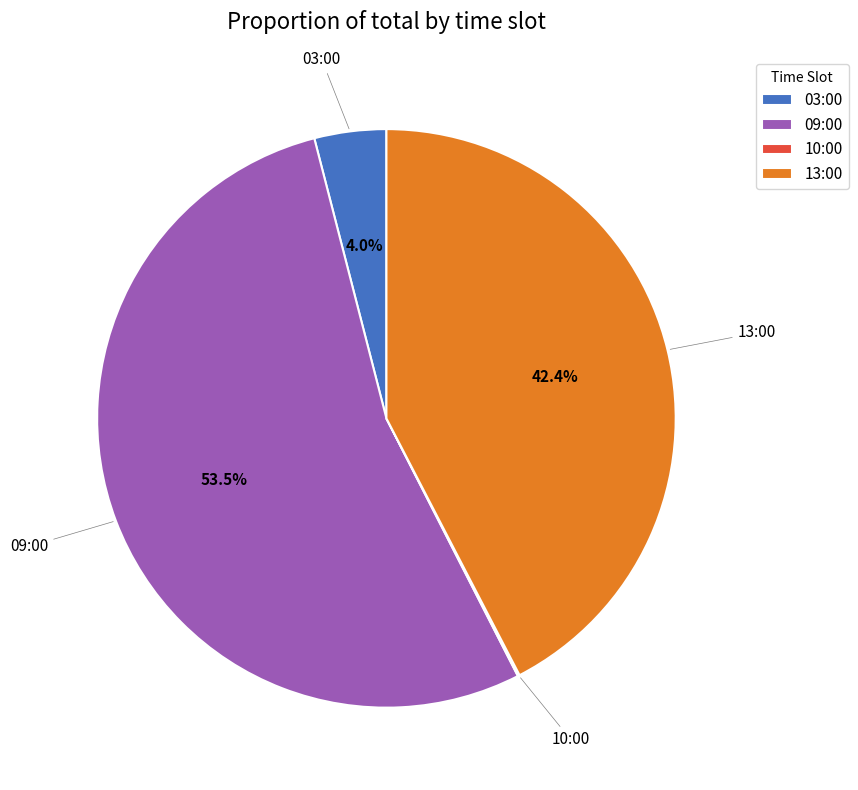

To the nearest percent, what percentage of the pie is 03:00?

4%